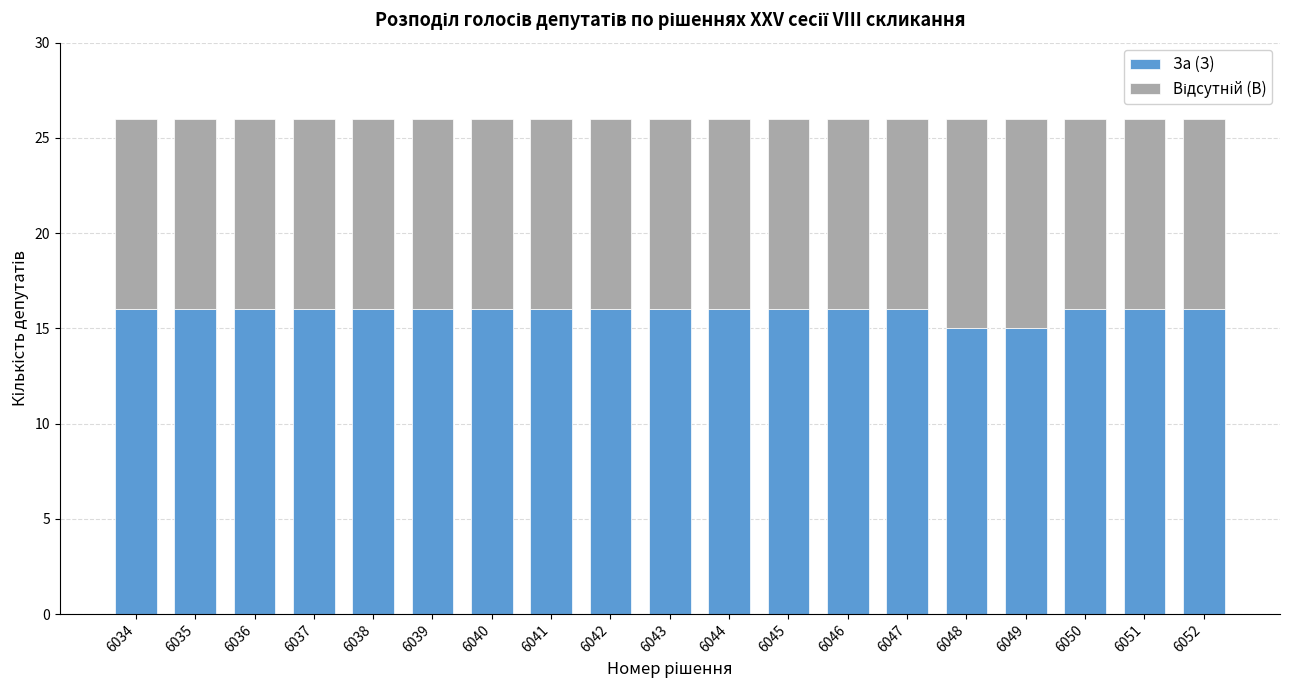

What is the lowest value of the За (З) series?

15